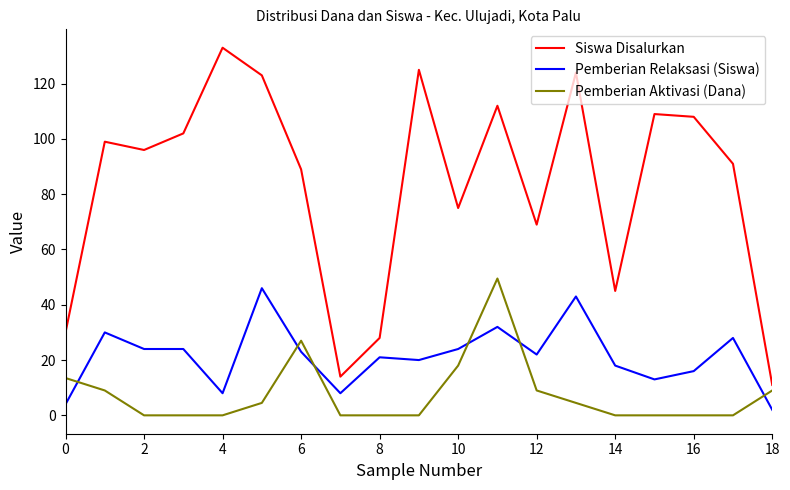

True or false: Pemberian Relaksasi (Siswa) and Pemberian Aktivasi (Dana) cross at least once.

True